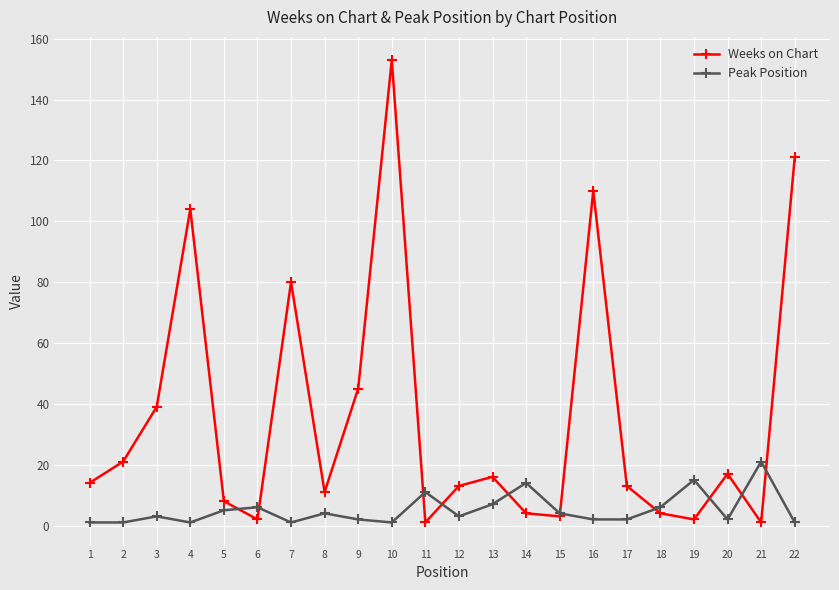

At which category does the chart reach its peak across all series?

10